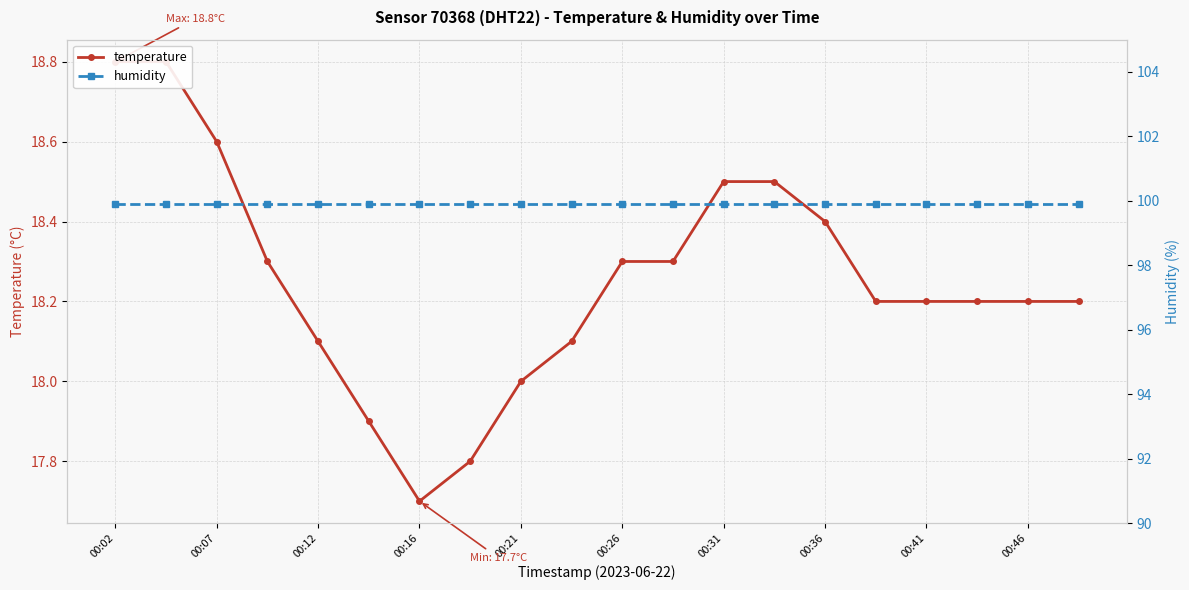

Is the value of temperature at 00:41 greater than the value of humidity at 00:41?

No